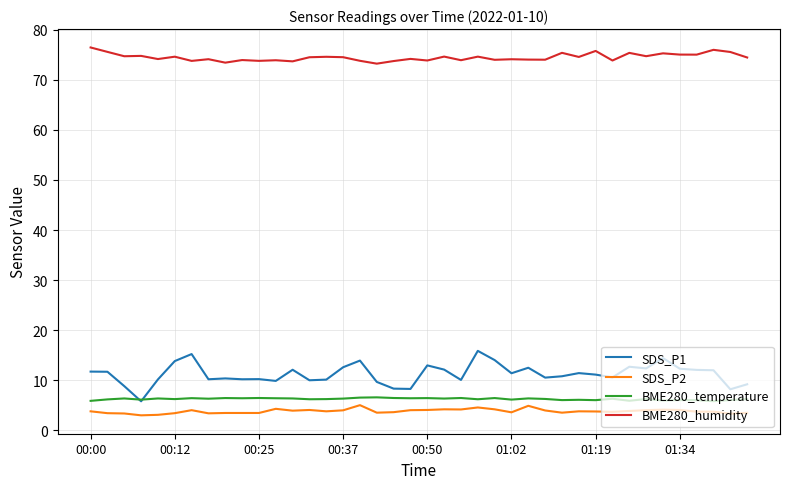

True or false: BME280_humidity and BME280_temperature cross at least once.

False